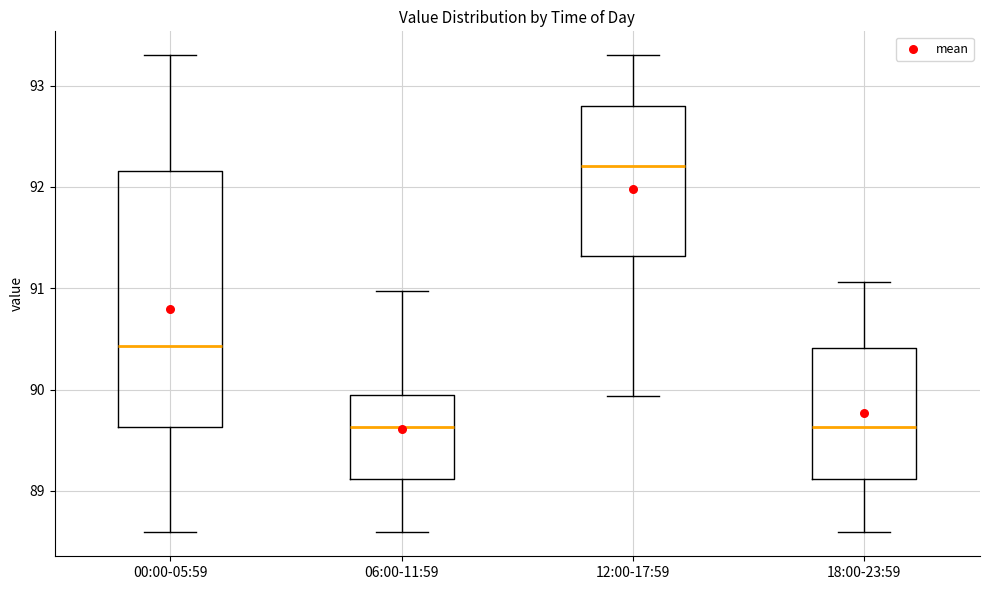

Where does the lower whisker of the box for 12:00-17:59 end on the y-axis? The values are not printed on the chart, so give them approximately, as read against the axis.

89.9